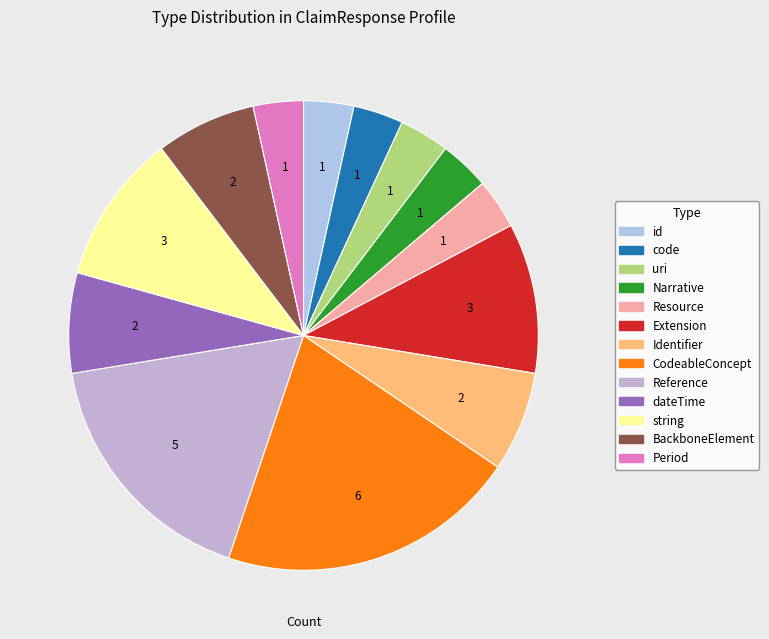

How many segments does this pie chart have?

13